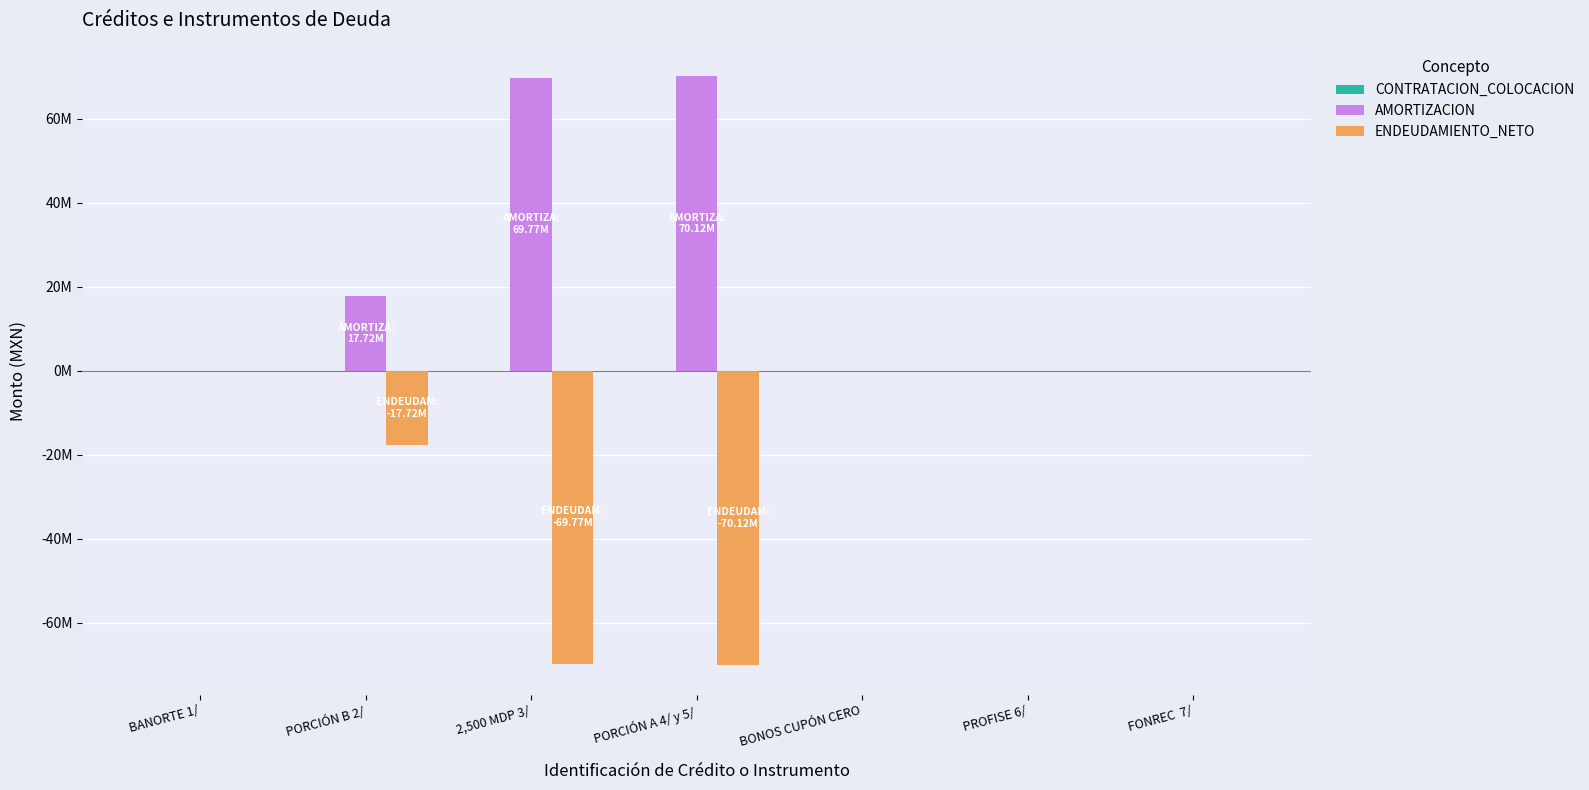

Are the bars grouped side by side (vs. stacked)?

Yes